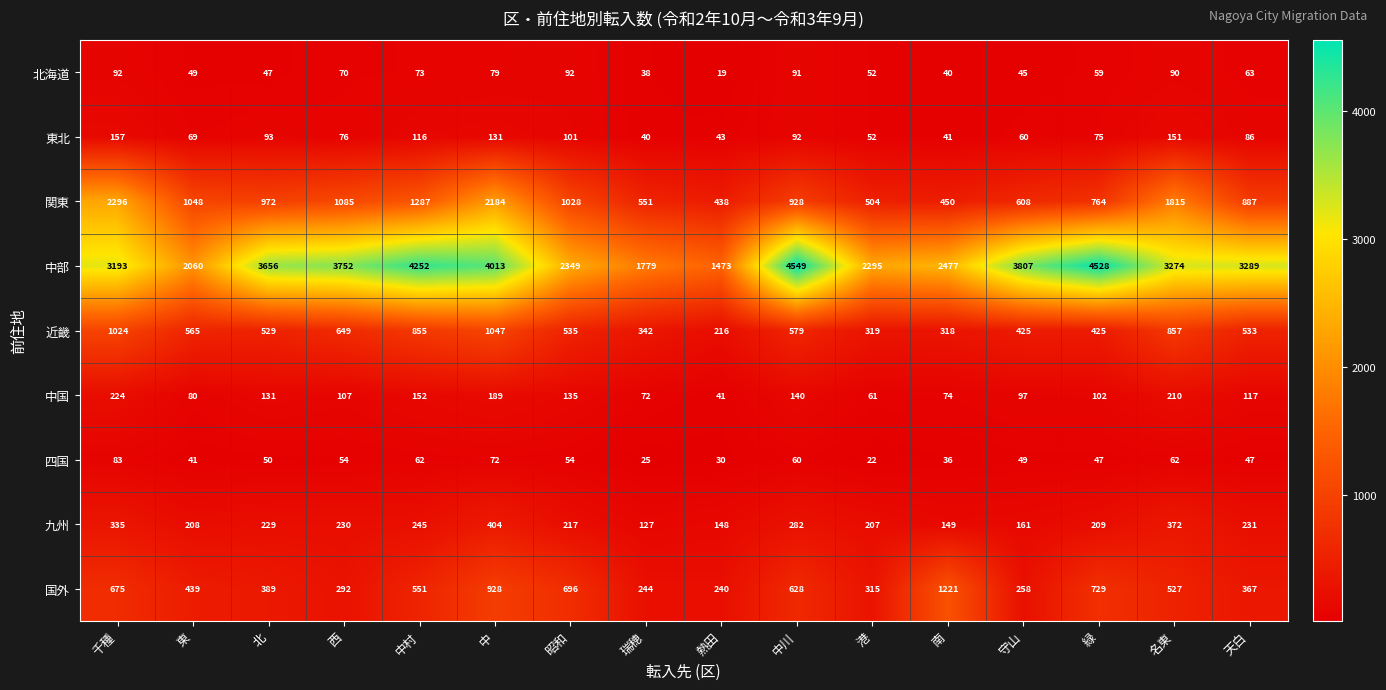

How many data points does each series have?

16